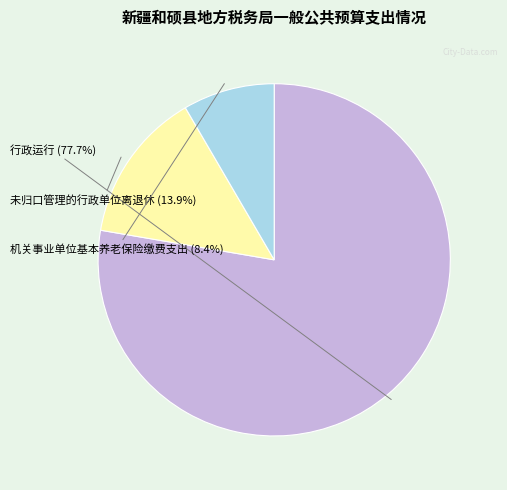

Does 未归口管理的行政单位离退休 represent more than half of the total?

No